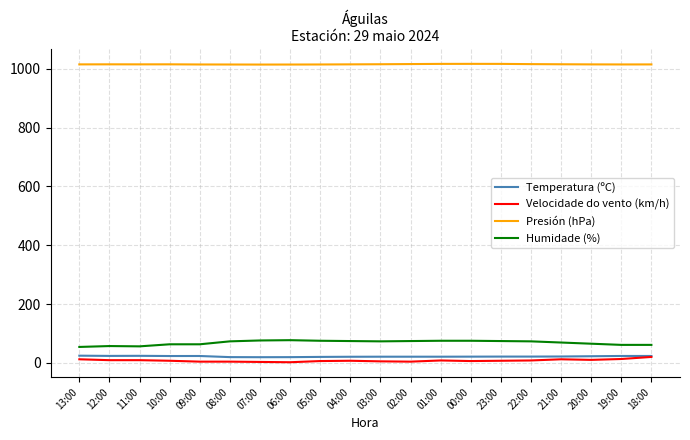

What is the greatest value displayed?

1016.6